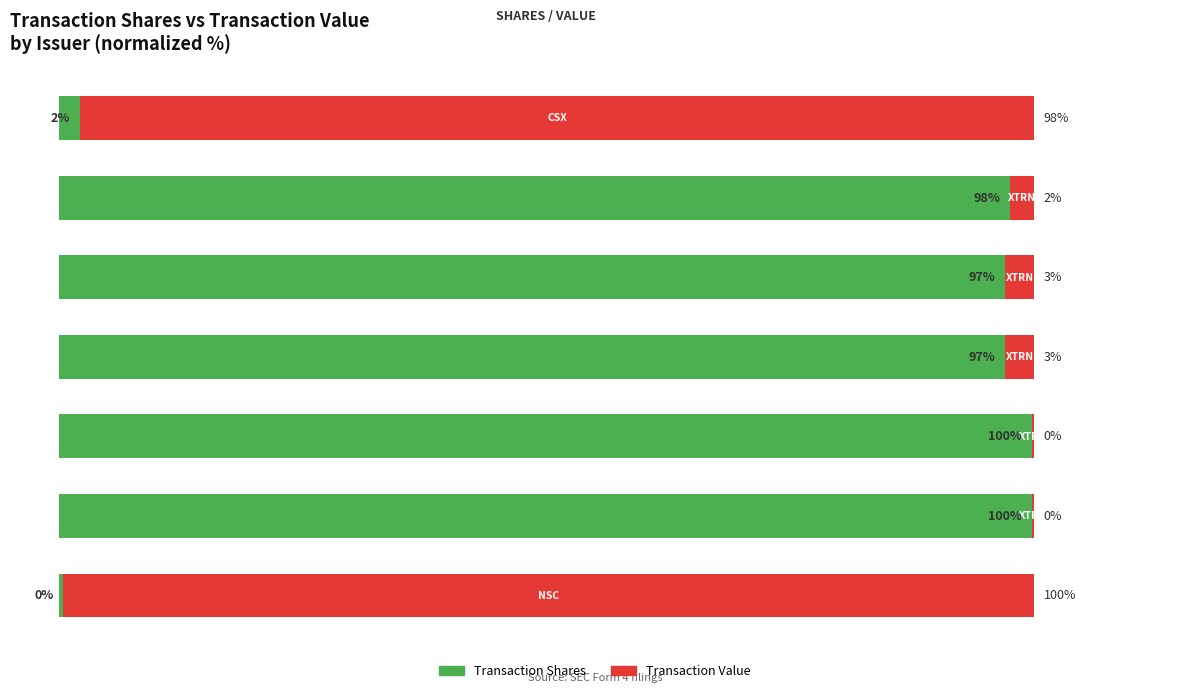

What are all the series names shown in the legend?

Transaction Shares, Transaction Value